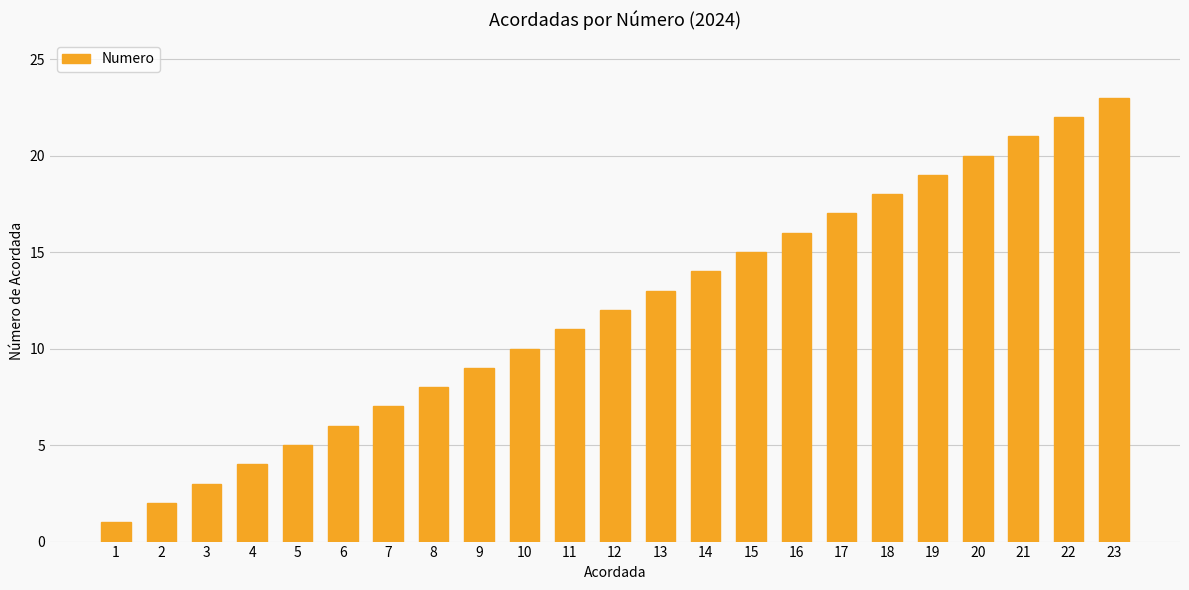

Reading right to left, extract all data points from this chart.

23=23	22=22	21=21	20=20	19=19	18=18	17=17	16=16	15=15	14=14	13=13	12=12	11=11	10=10	9=9	8=8	7=7	6=6	5=5	4=4	3=3	2=2	1=1